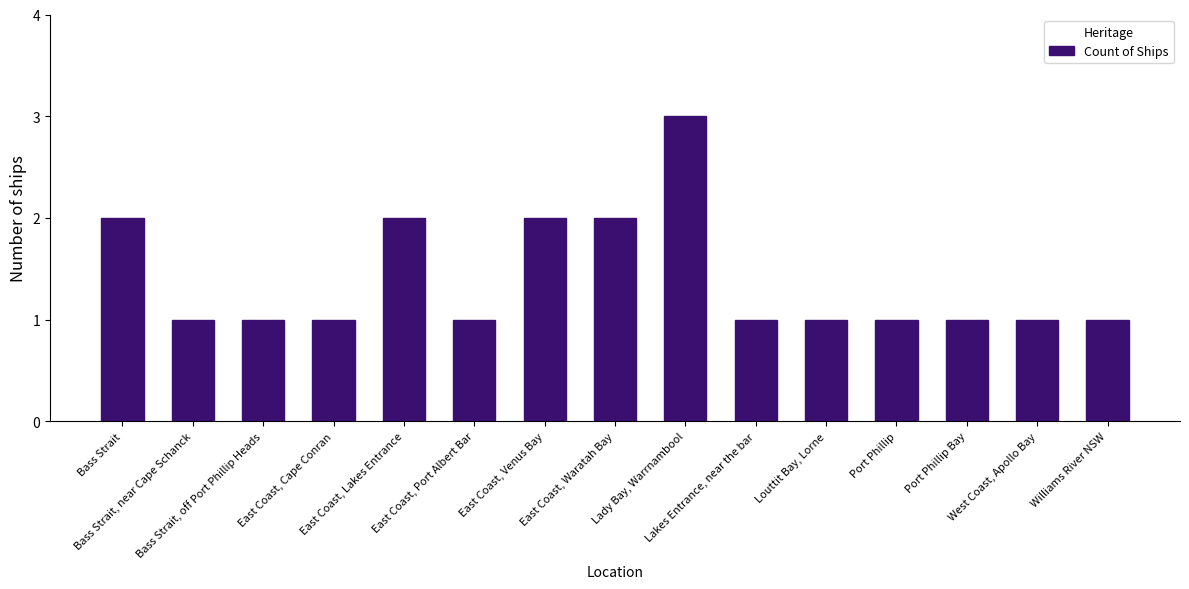

What is the difference between the values at Bass Strait, near Cape Schanck and Lady Bay, Warrnambool?

2